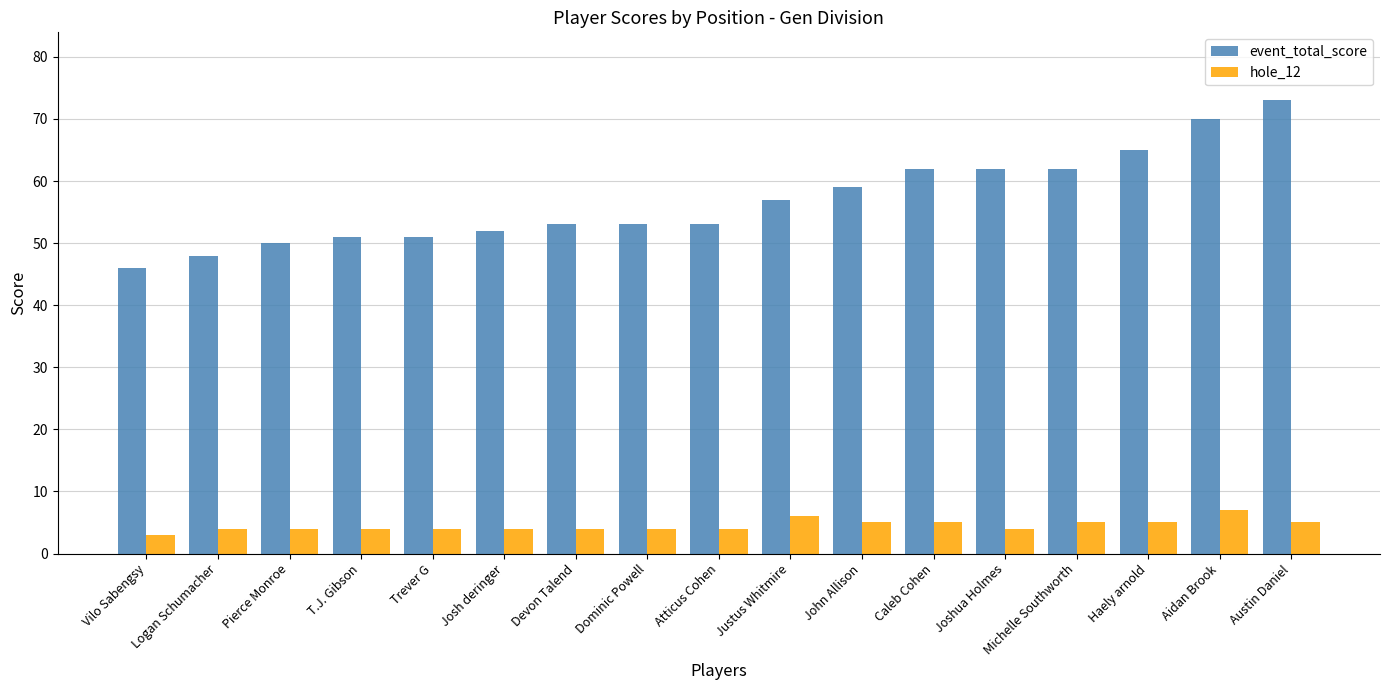

True or false: hole_12 has a value of 6 at Justus Whitmire.

True